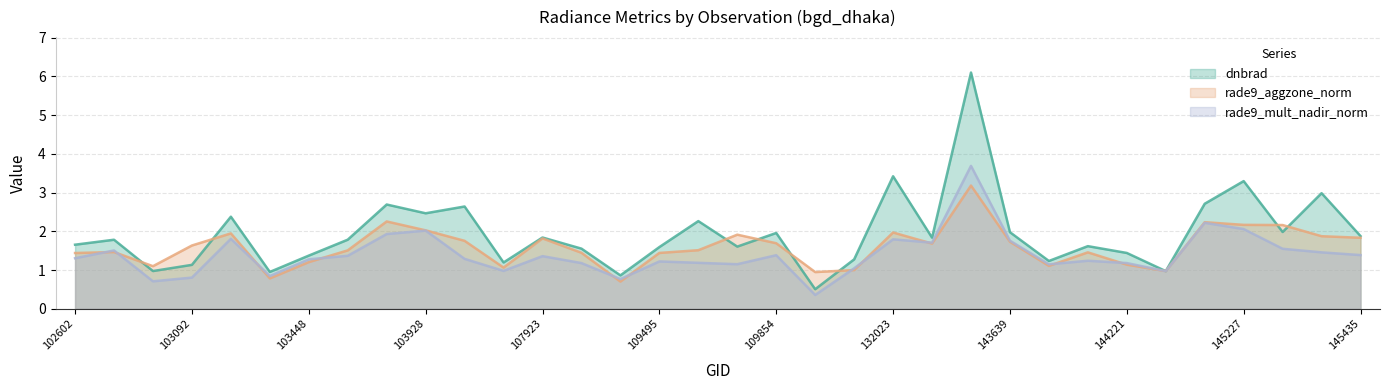

After their last crossing, which series has the higher values: dnbrad or rade9_aggzone_norm?

dnbrad